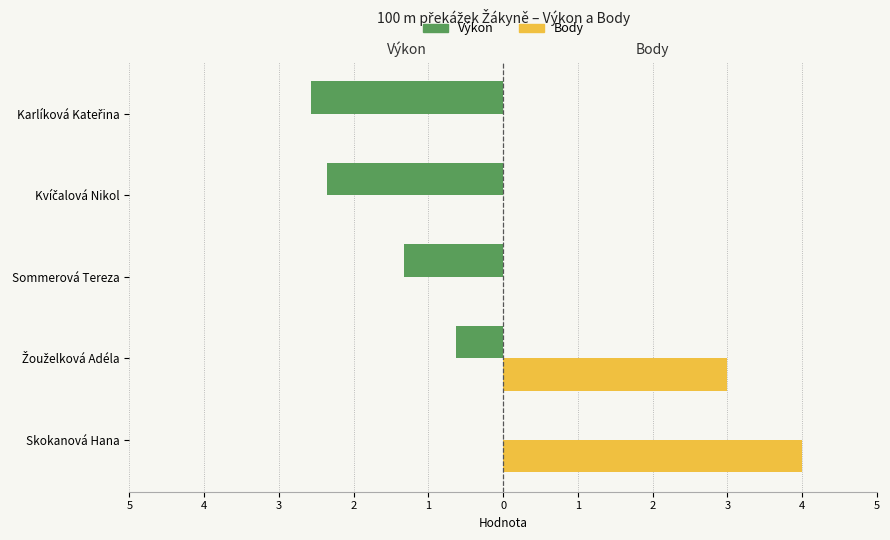

What are all the series names shown in the legend?

Výkon, Body